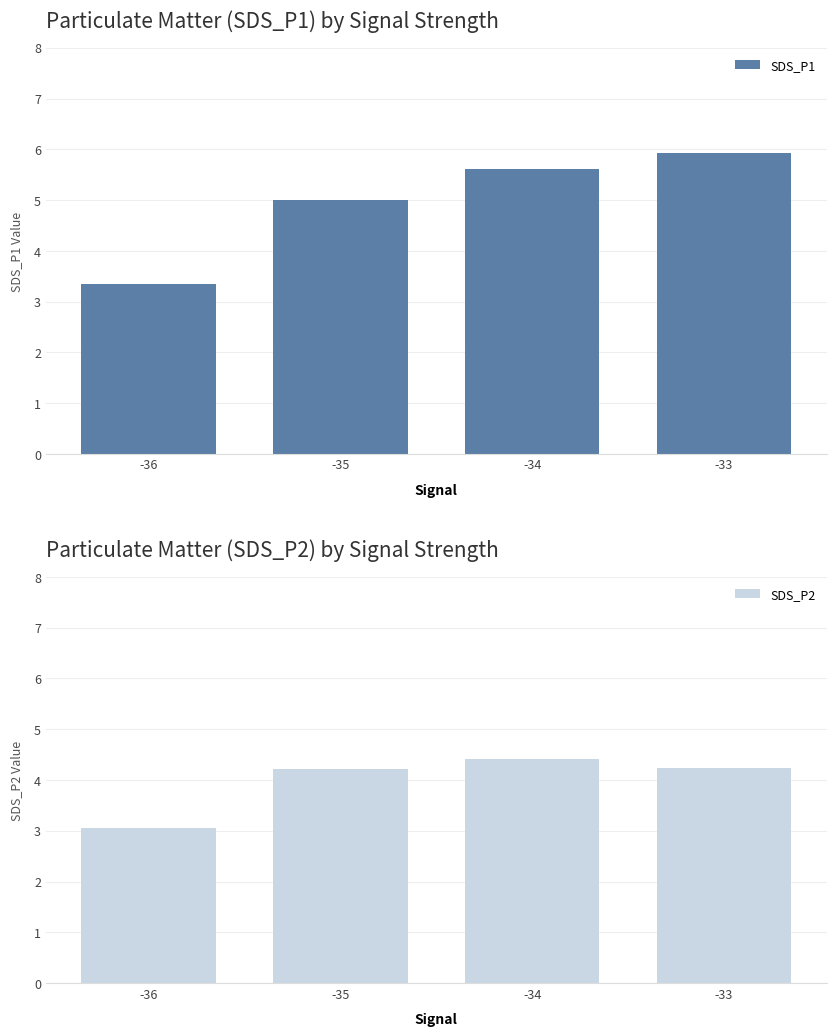

What are all the series names shown in the legend?

SDS_P1, SDS_P2